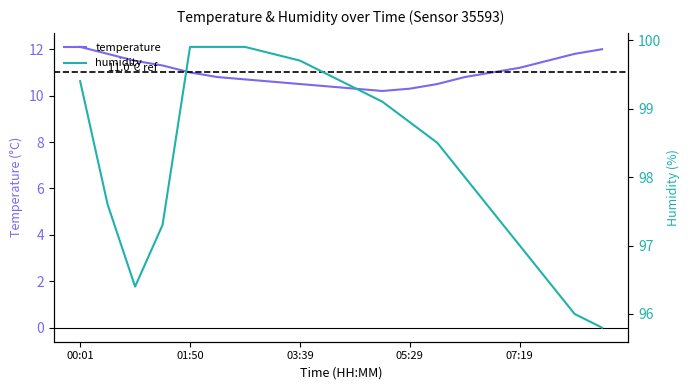

What is the minimum value shown in the chart?

10.2